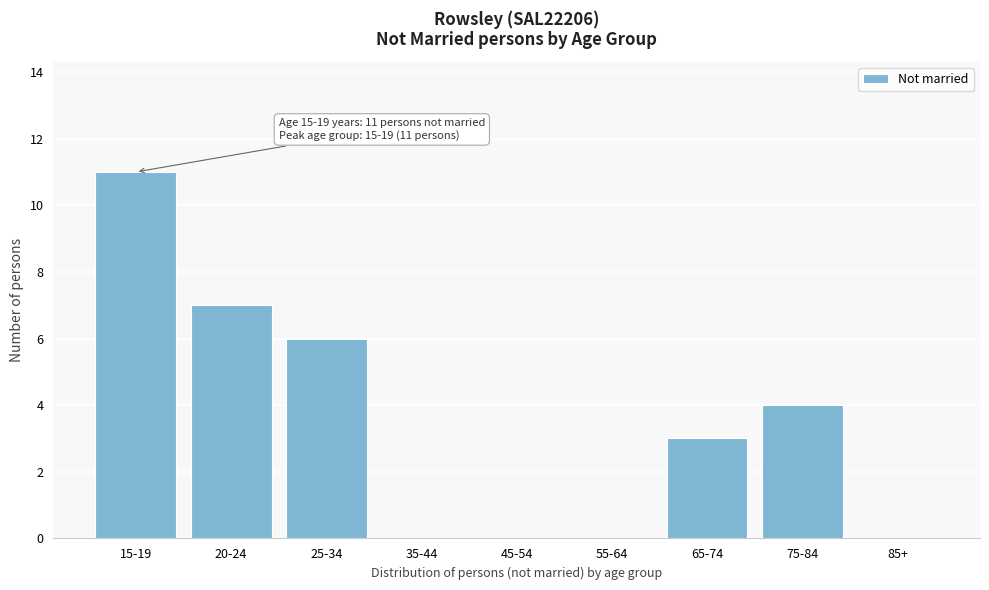

Reading left to right, extract all data points from this chart.

15-19=11	20-24=7	25-34=6	35-44=0	45-54=0	55-64=0	65-74=3	75-84=4	85+=0